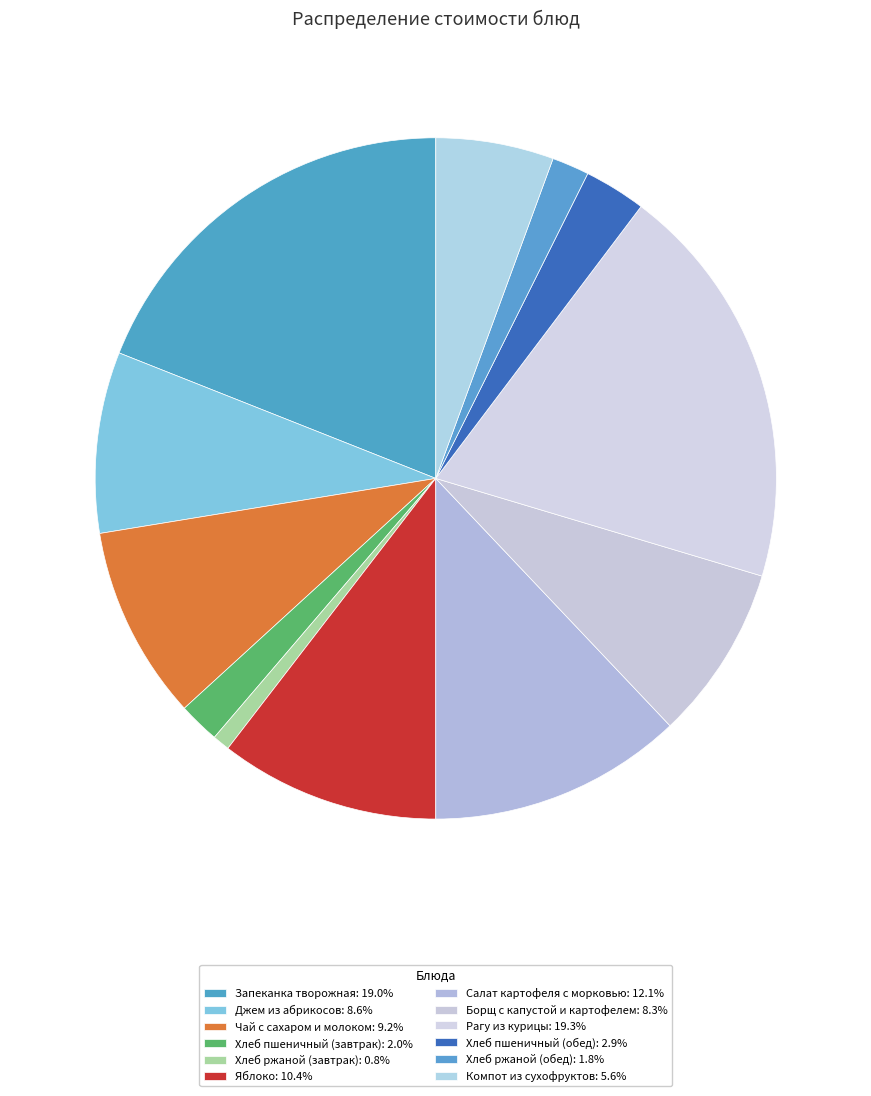

To the nearest percent, what percentage of the pie is Компот из сухофруктов?

6%